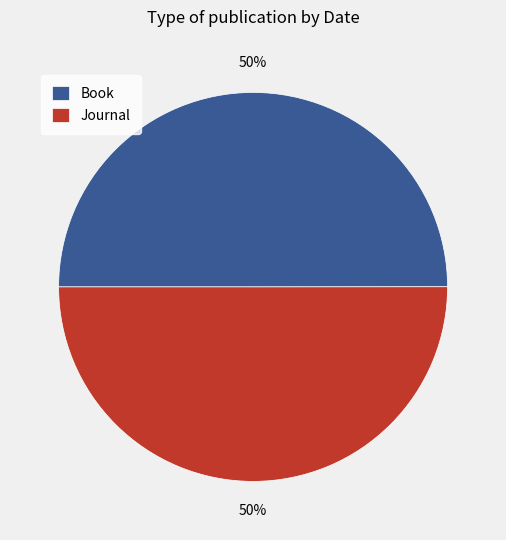

The Journal slice represents 50% of the pie. True or false?

True